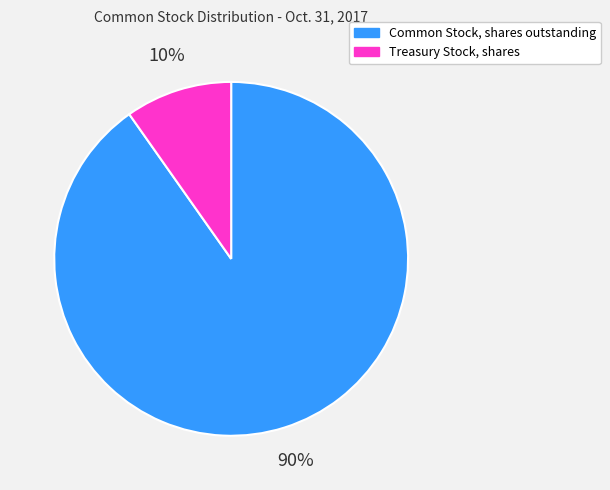

Combined, do Treasury Stock, shares and Common Stock, shares outstanding account for over 50%?

Yes